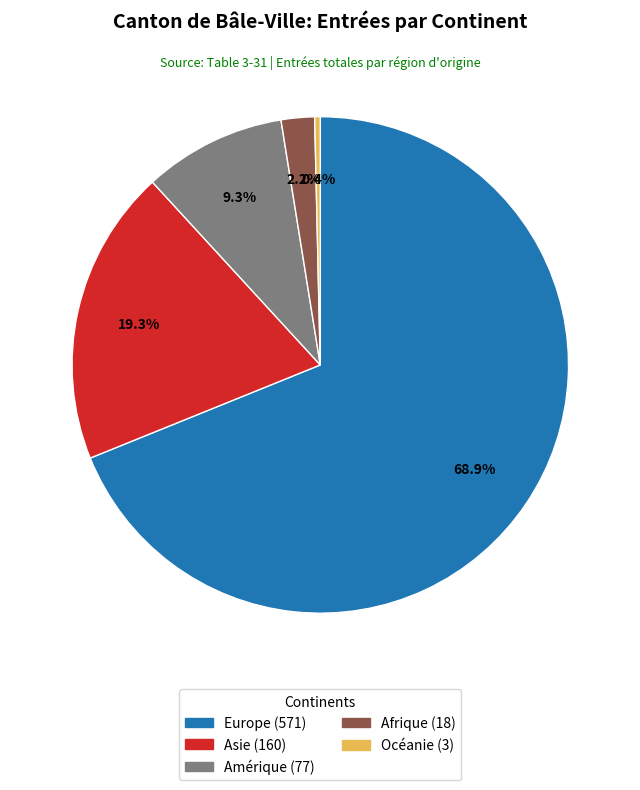

Between Amérique and Afrique, which is larger?

Amérique